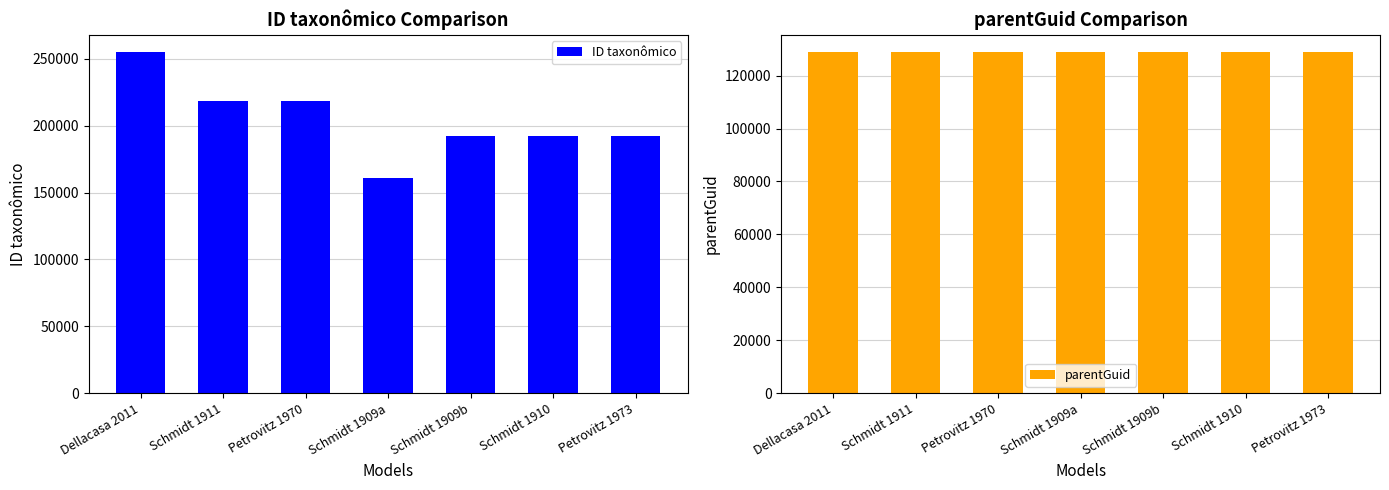

At how many categories does at least one series exceed 212191?

3